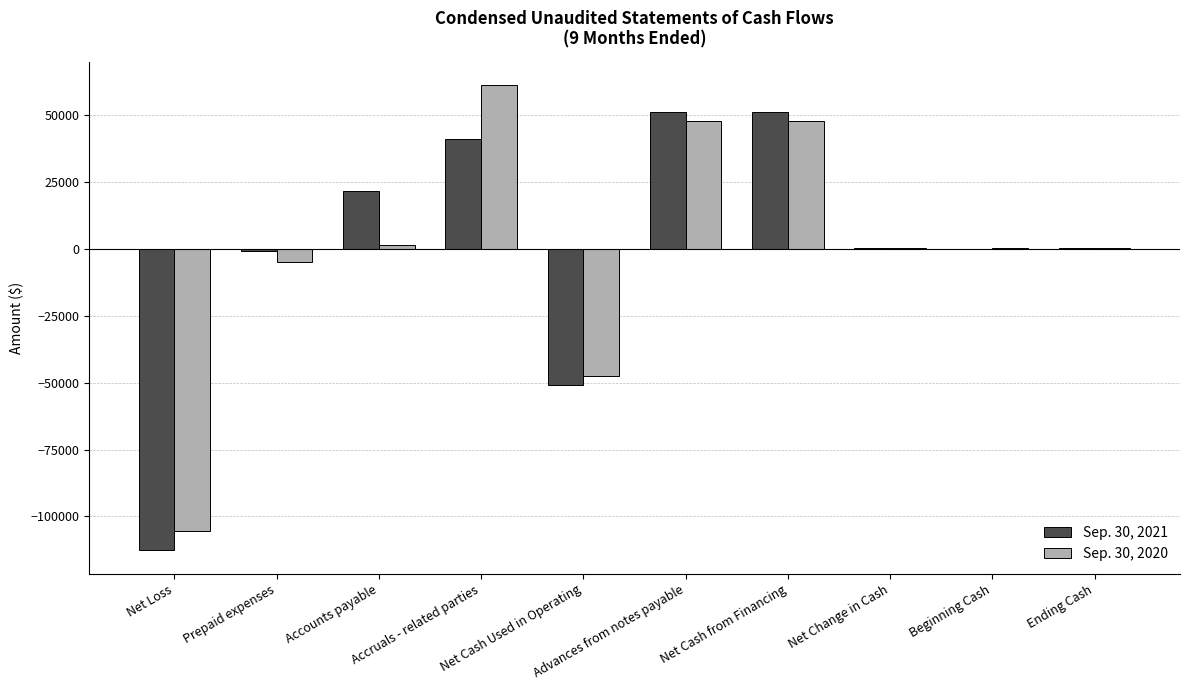

What is the difference between the maximum and minimum values in the Sep. 30, 2021 series?

163814